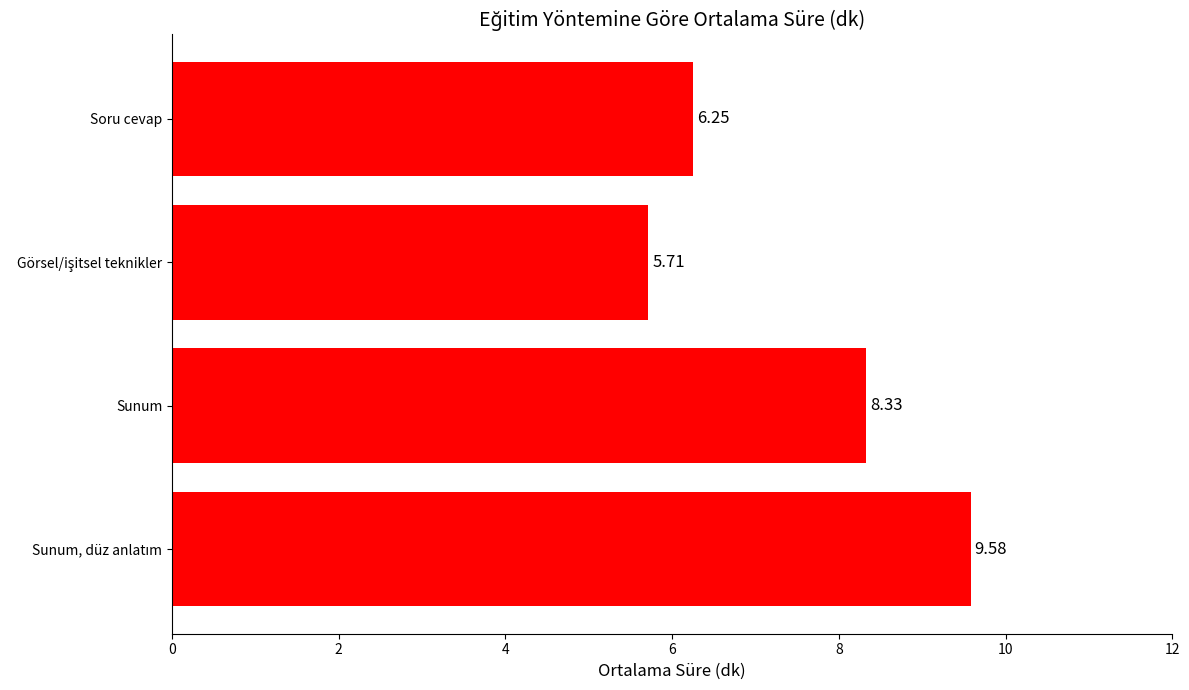

What is the average value?

7.5